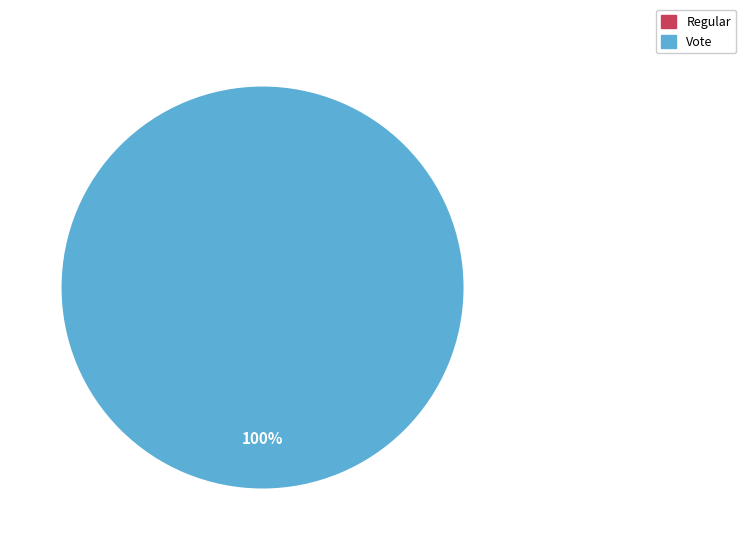

Rank the categories by value from lowest to highest.

Regular, Vote